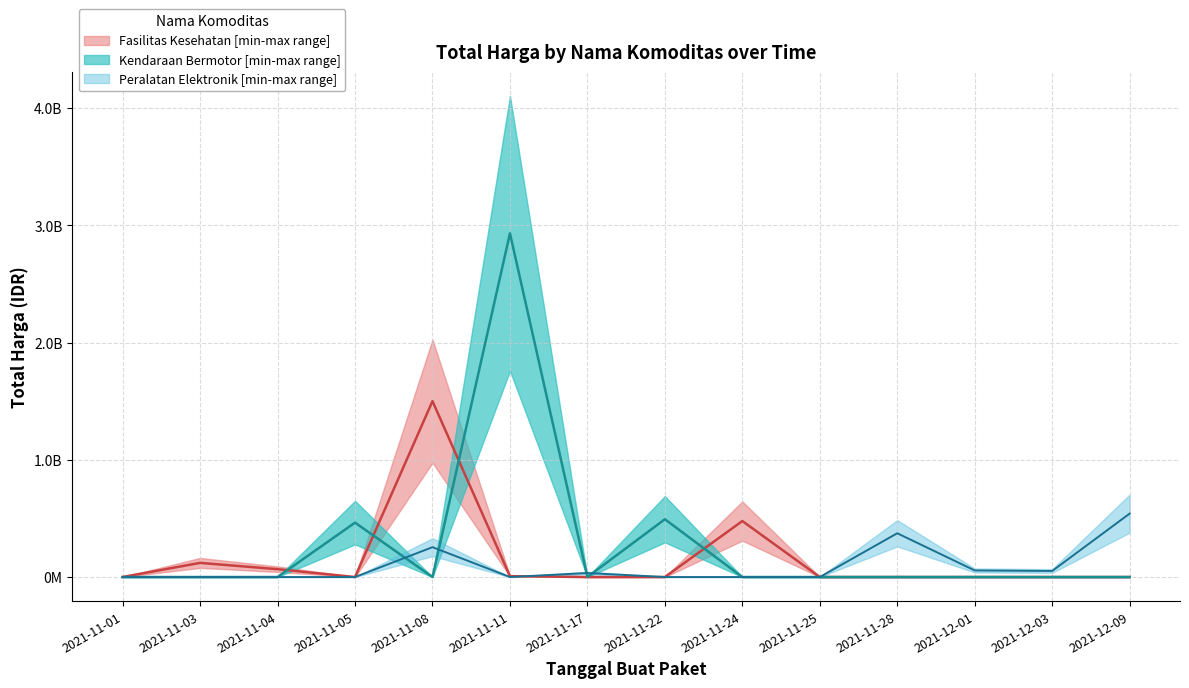

What position from the left is 2021-11-05?

4